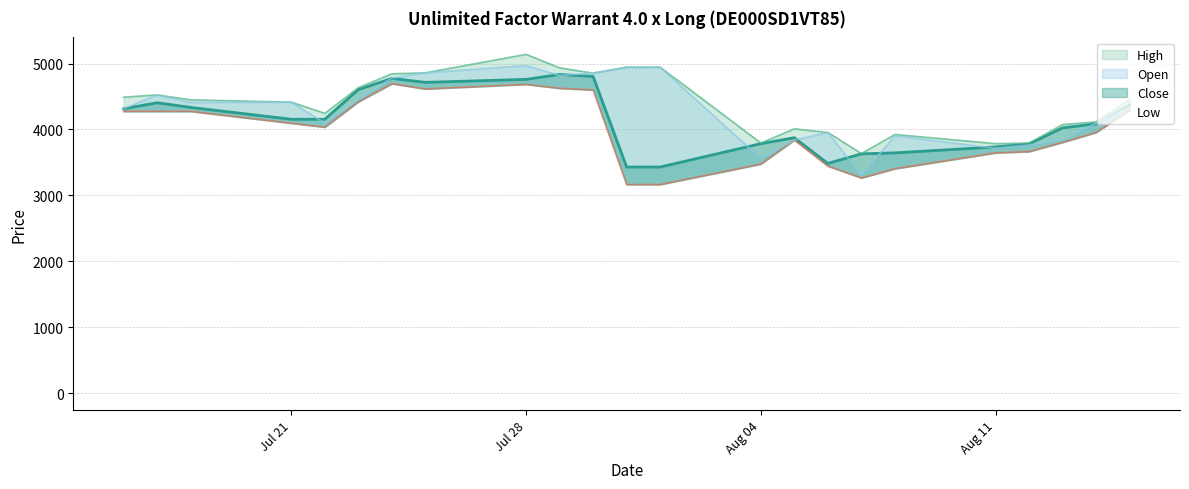

Rank the categories by High value from highest to lowest.

28.07.2025, 31.07.2025, 01.08.2025, 29.07.2025, 25.07.2025, 30.07.2025, 24.07.2025, 23.07.2025, 17.07.2025, 16.07.2025, 15.08.2025, 18.07.2025, 21.07.2025, 22.07.2025, 14.08.2025, 13.08.2025, 05.08.2025, 06.08.2025, 08.08.2025, 04.08.2025, 12.08.2025, 11.08.2025, 07.08.2025